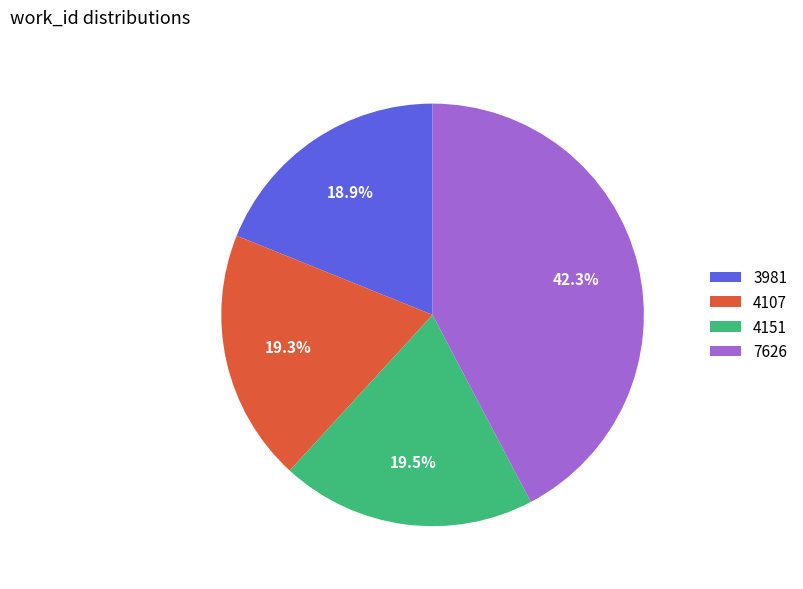

What is the largest slice in the pie chart?

7626